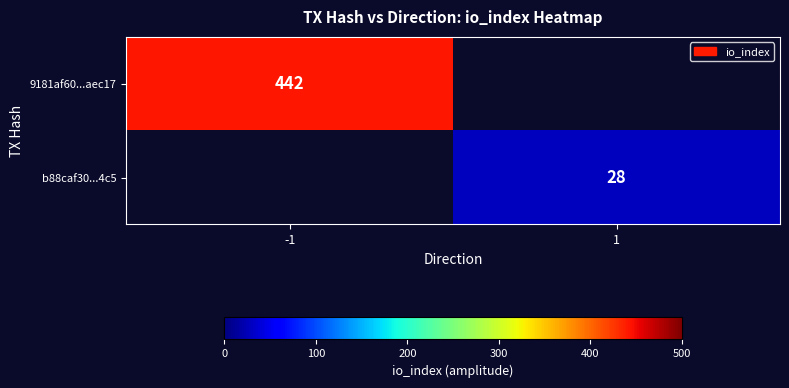

At how many categories does at least one series exceed 361?

1